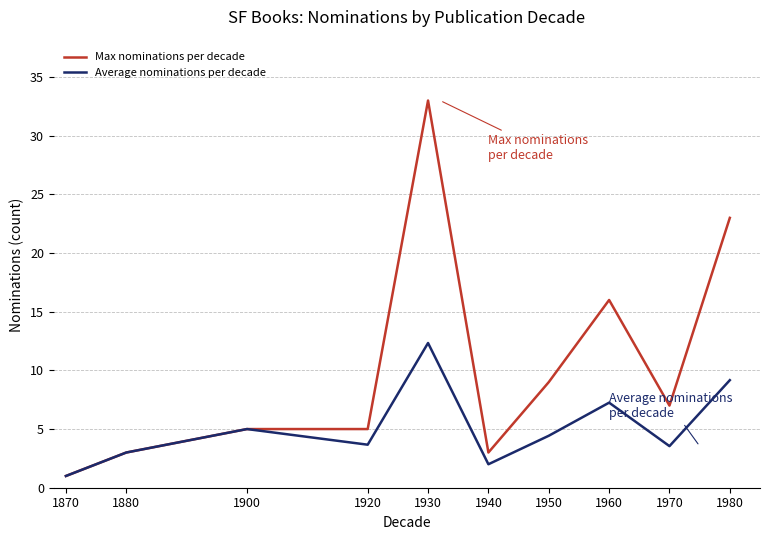

At which category is the sum across all series the highest?

1930